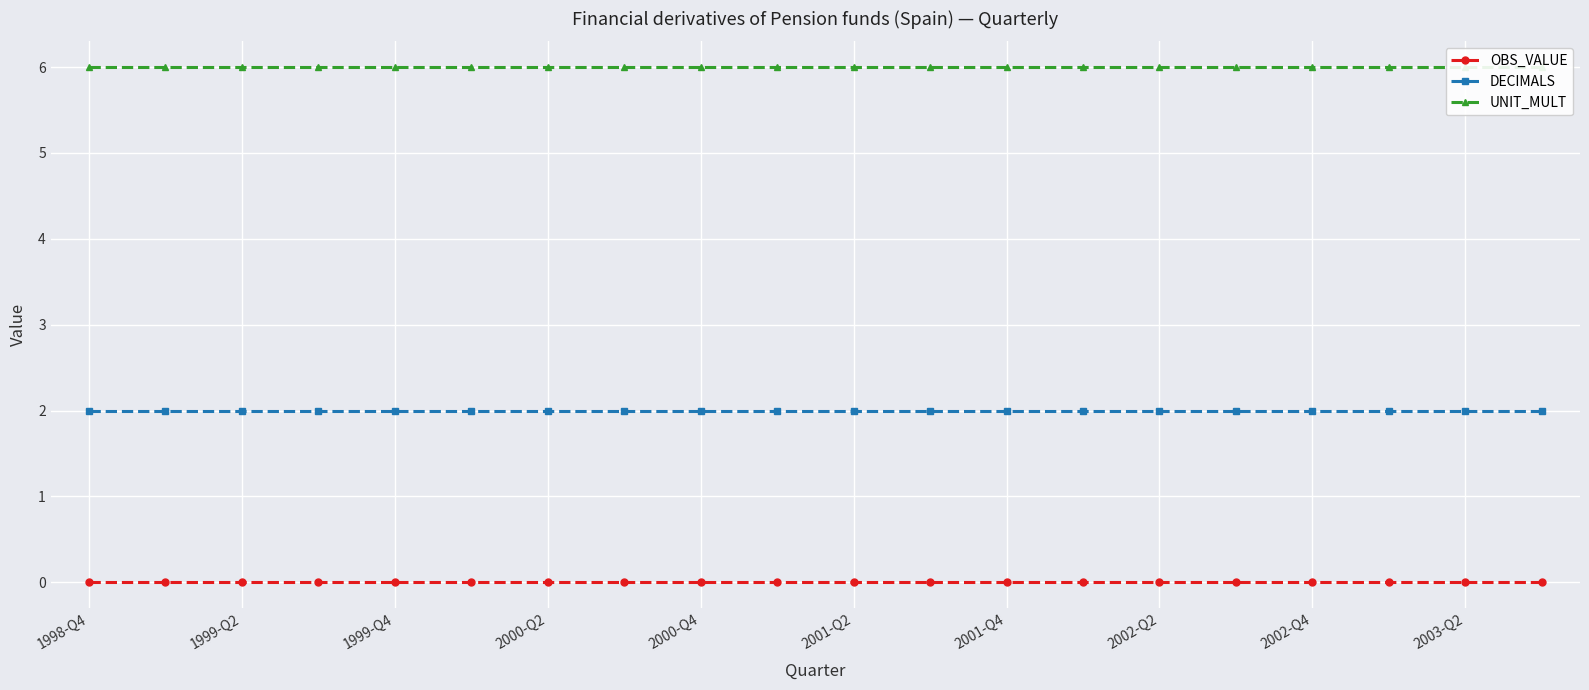

True or false: OBS_VALUE has more than 2 points higher than both neighbors.

False